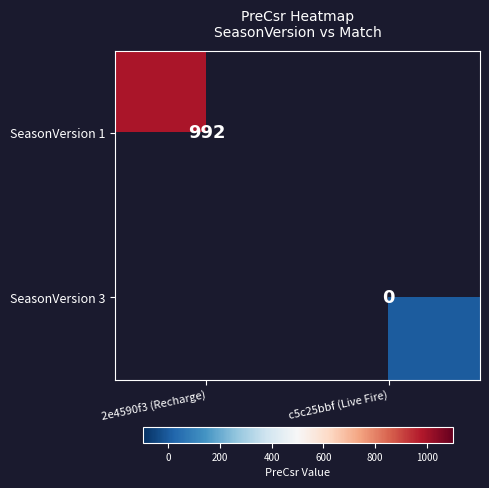

True or false: SeasonVersion 1 has a value of 992 at 2e4590f3 (Recharge).

True